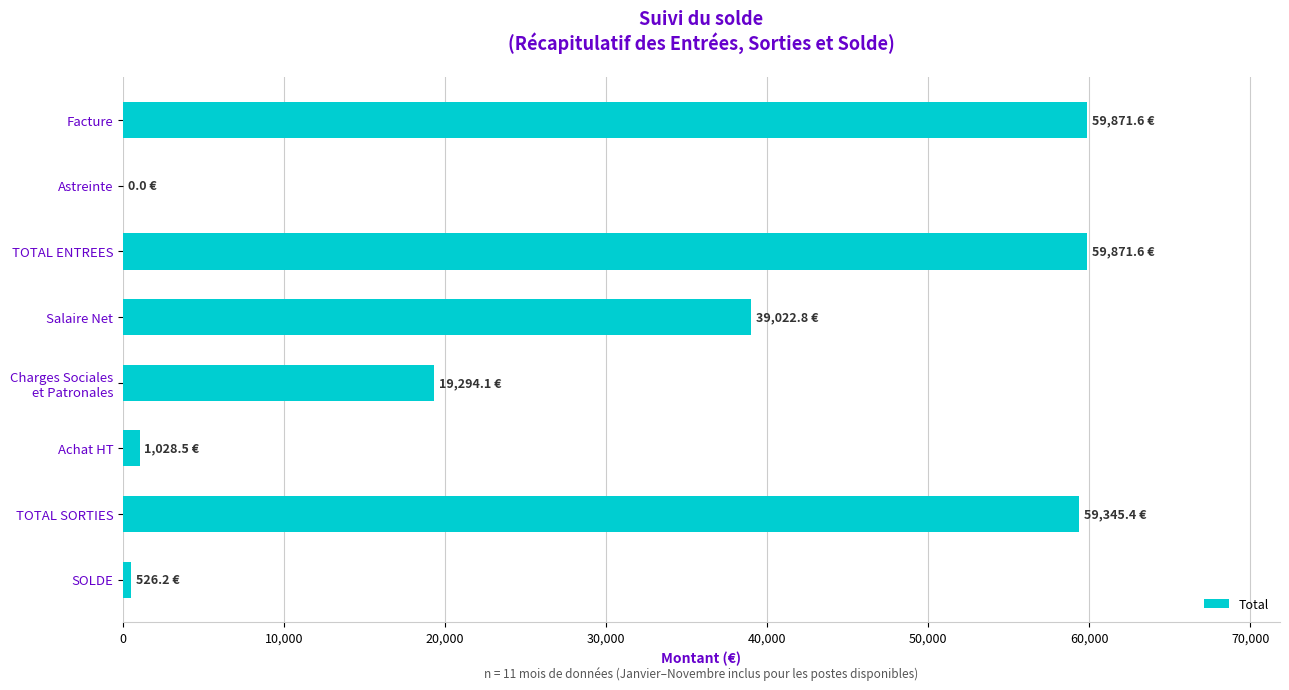

How many values exceed 39022?

4